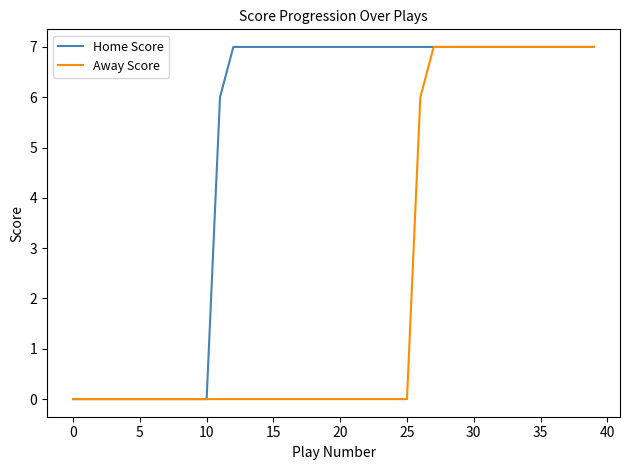

What is the highest value of the Away Score series?

7